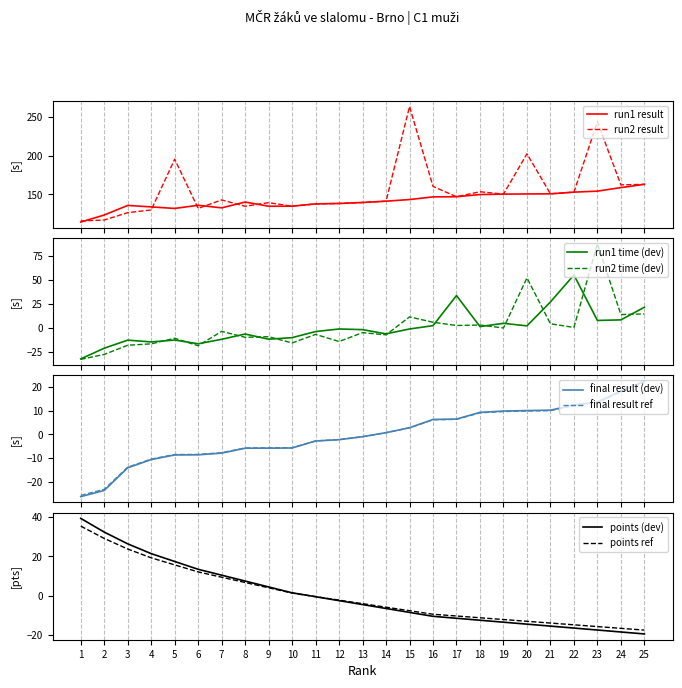

After their last crossing, which series has the higher values: run2_time or final_result?

final_result